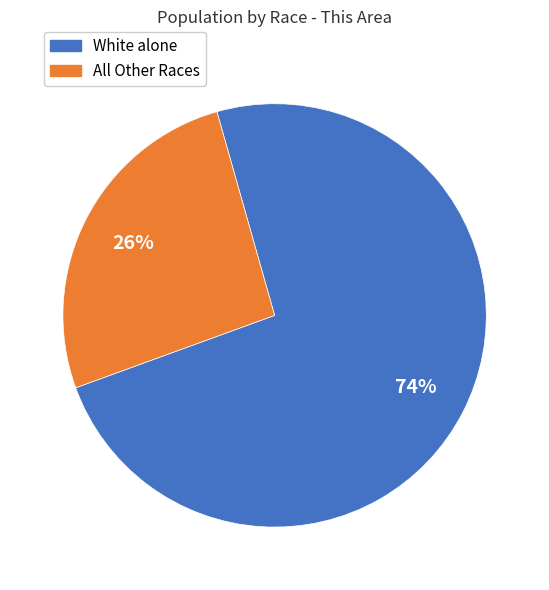

To the nearest percent, what is the average slice percentage?

50%